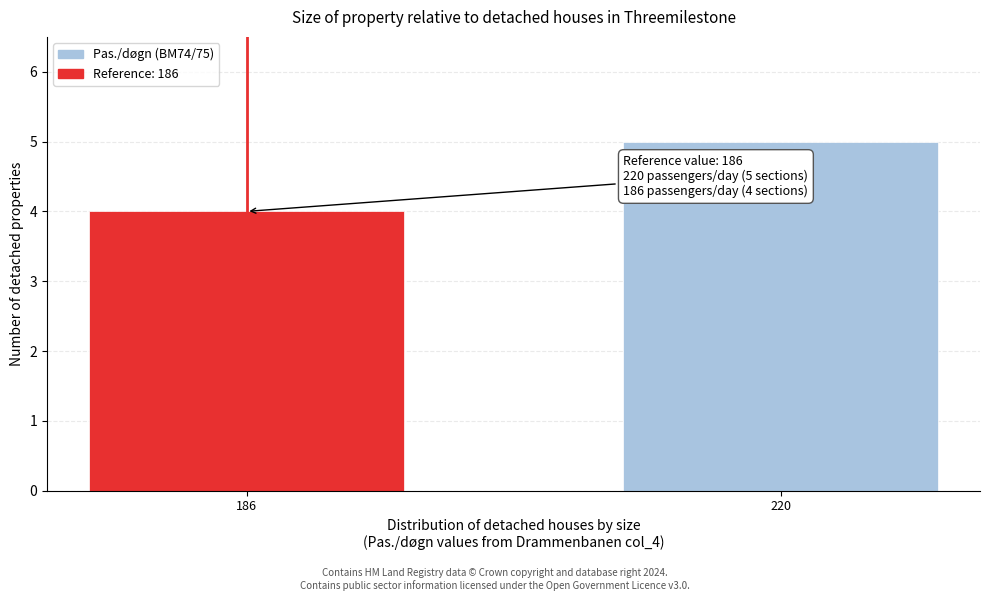

Reading right to left, extract all data points from this chart.

5	4